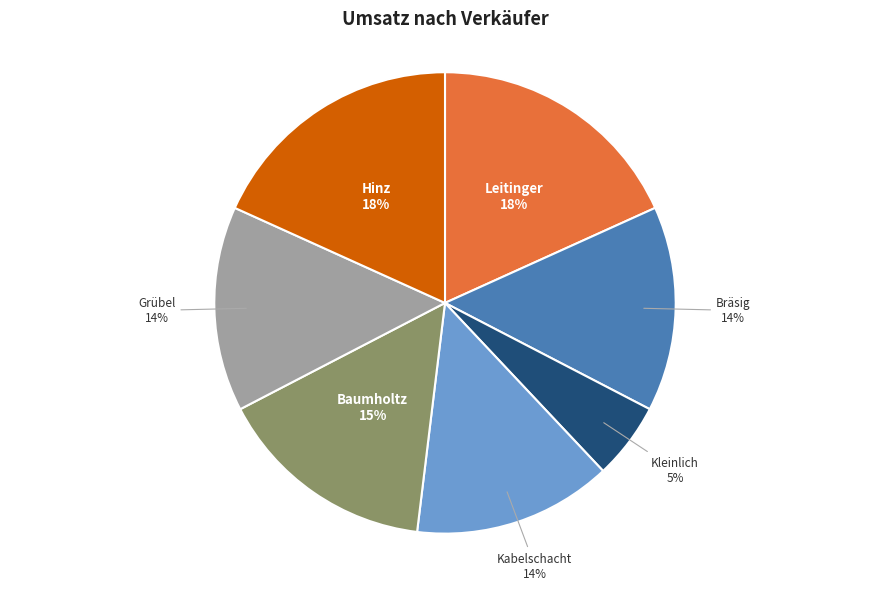

True or false: Hinz accounts for 28% of the total.

False